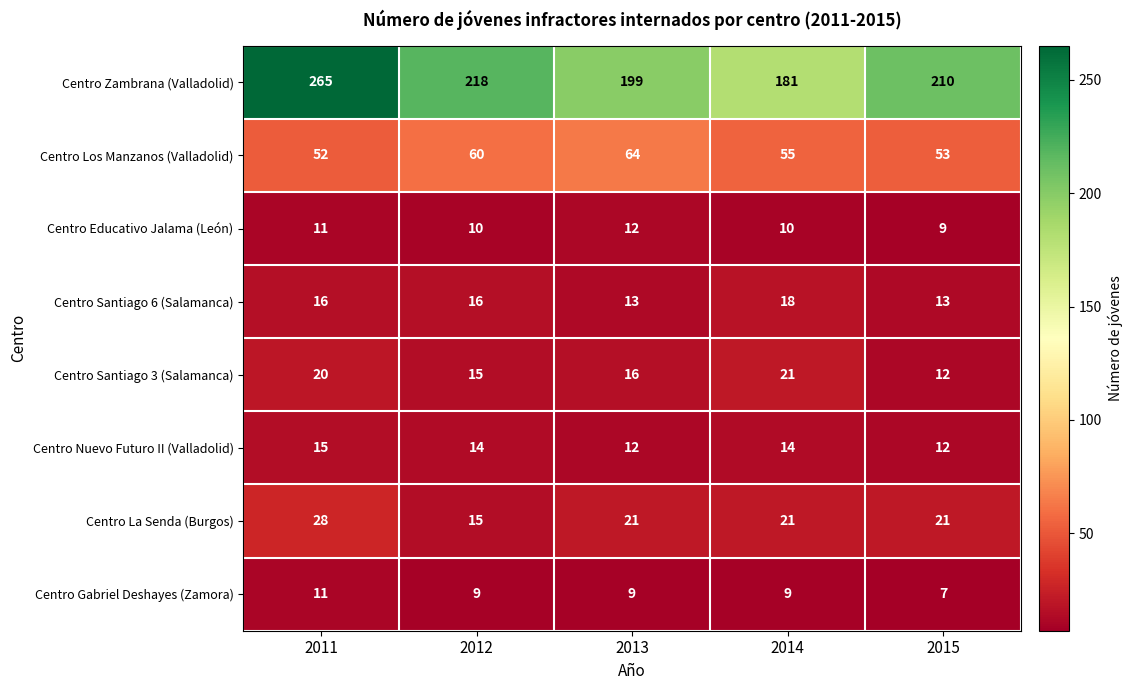

List the series in order of their peak value, lowest first.

Centro Gabriel Deshayes (Zamora), Centro Educativo Jalama (León), Centro Nuevo Futuro II (Valladolid), Centro Santiago 6 (Salamanca), Centro Santiago 3 (Salamanca), Centro La Senda (Burgos), Centro Los Manzanos (Valladolid), Centro Zambrana (Valladolid)